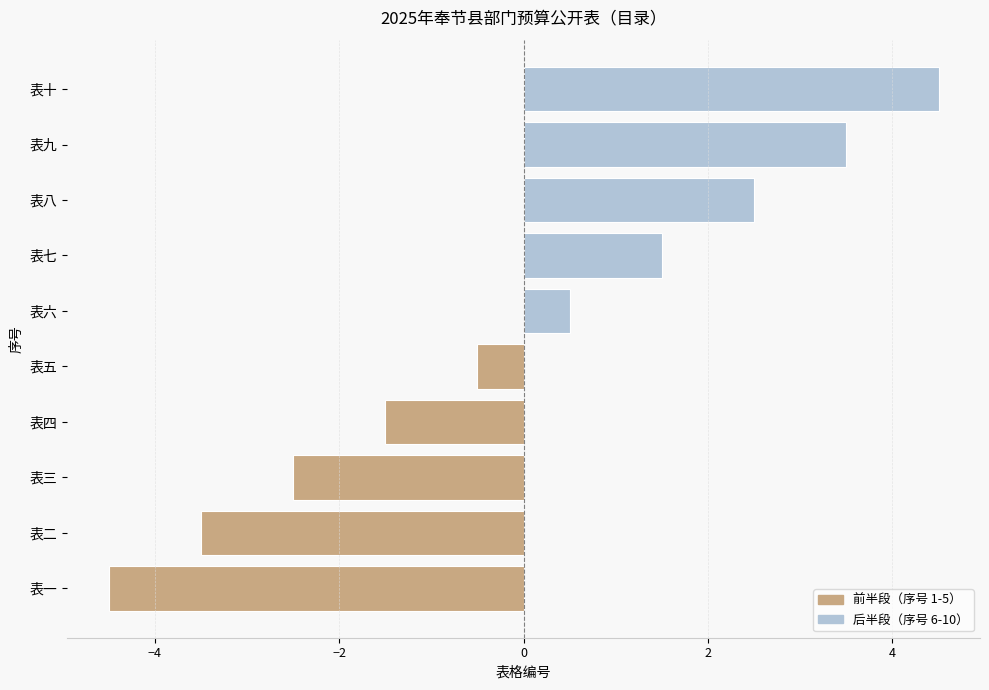

What is the maximum value shown in the chart?

4.5